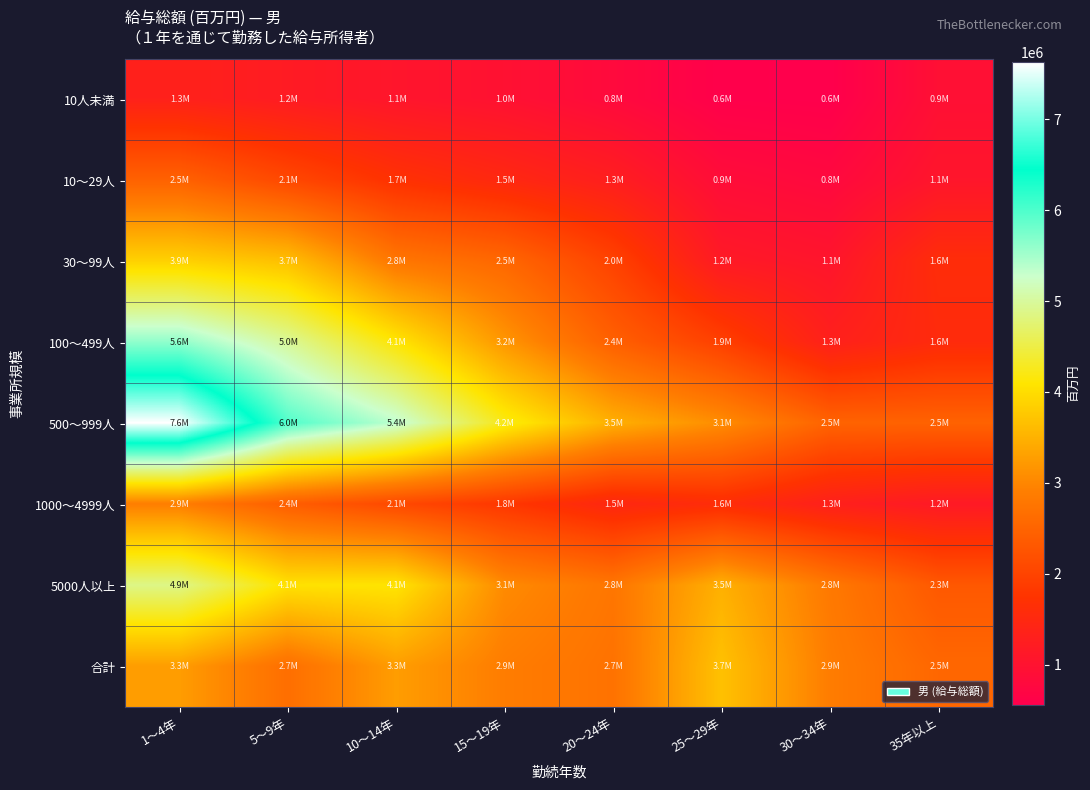

At how many categories does at least one series exceed 6868669?

1